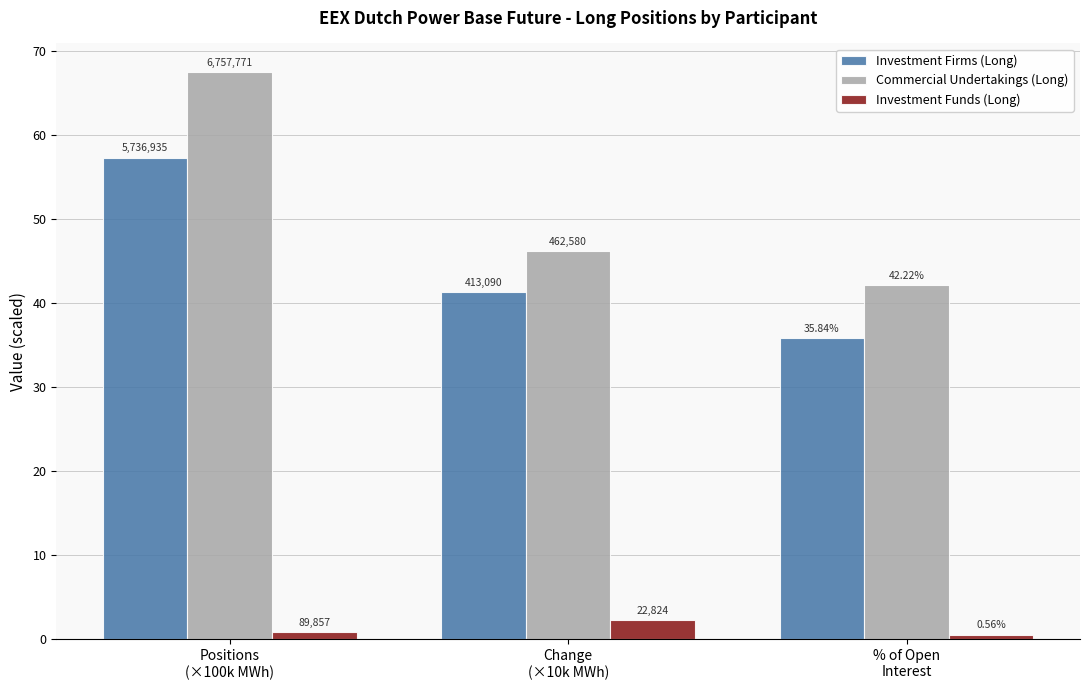

Count the Investment Funds (Long) values in the range 0 to 2.

2